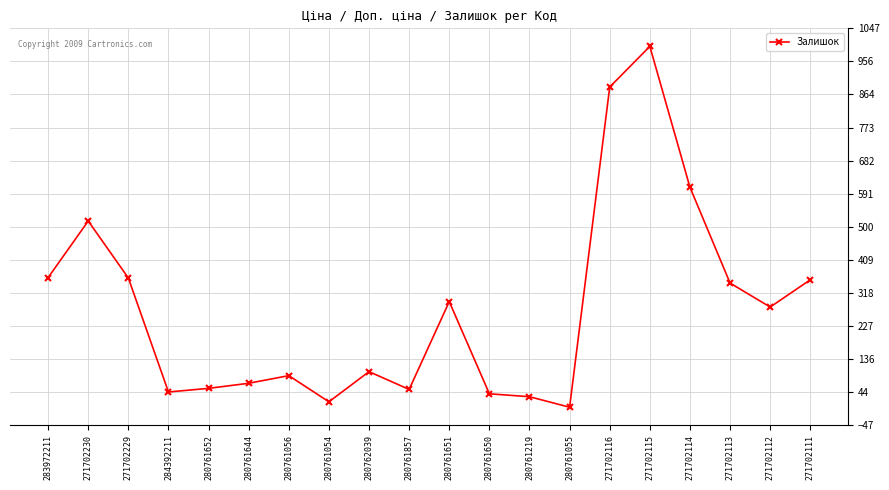

Where is the first local maximum?

271702230